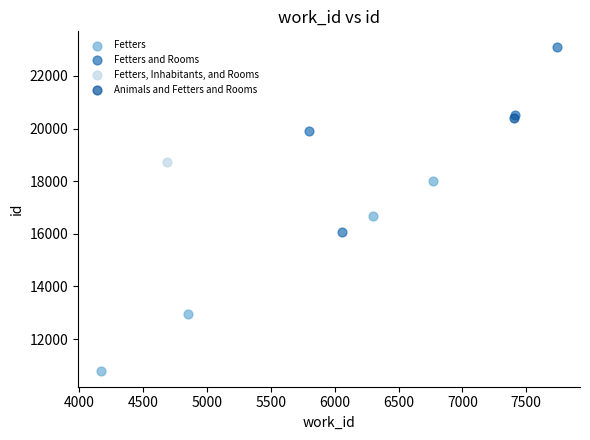

Which series reaches the minimum Y coordinate?

Fetters